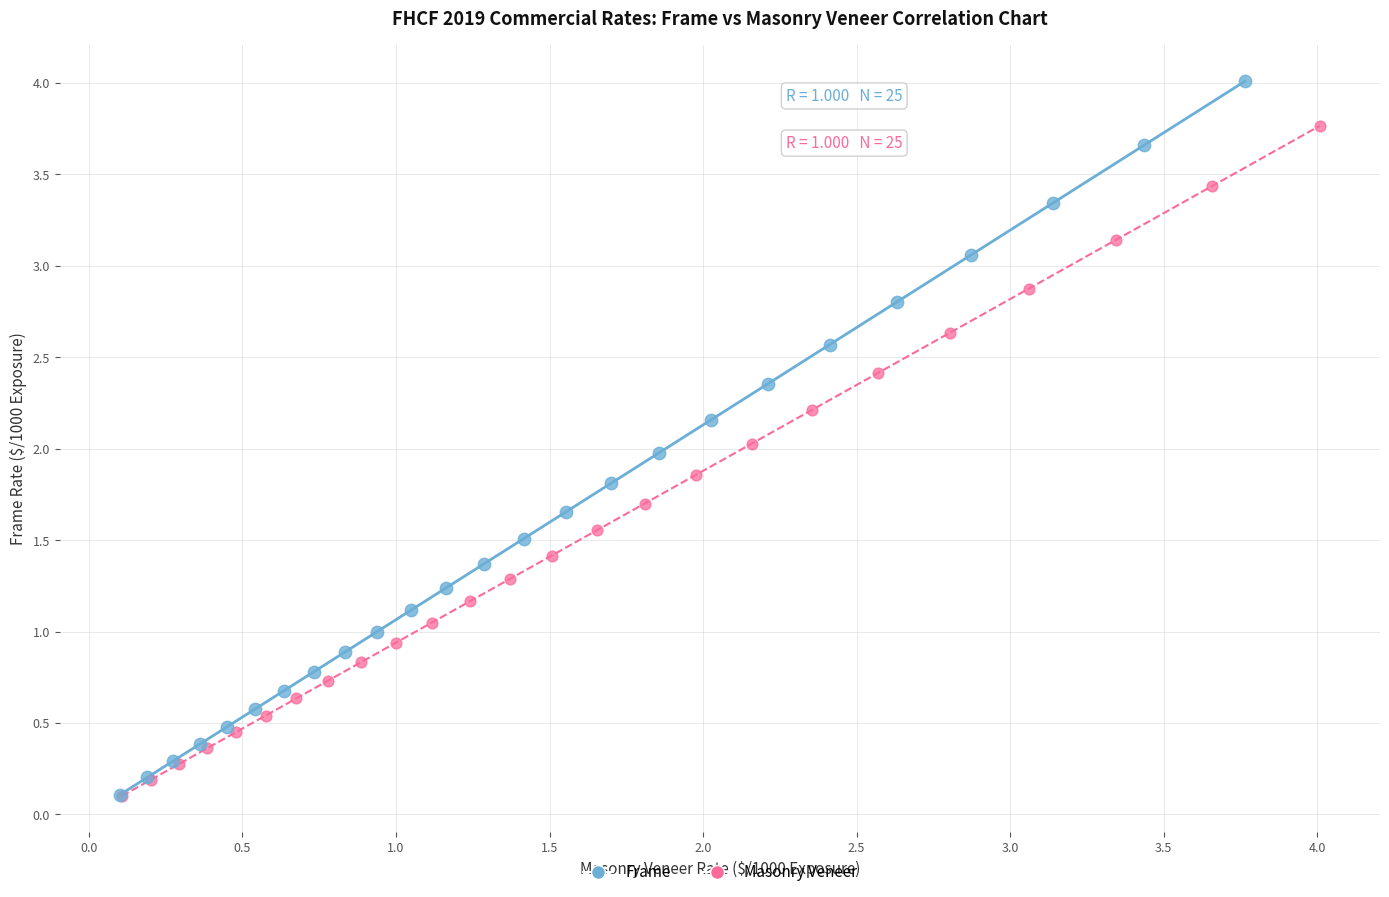

Which series contains the highest Y value?

Frame